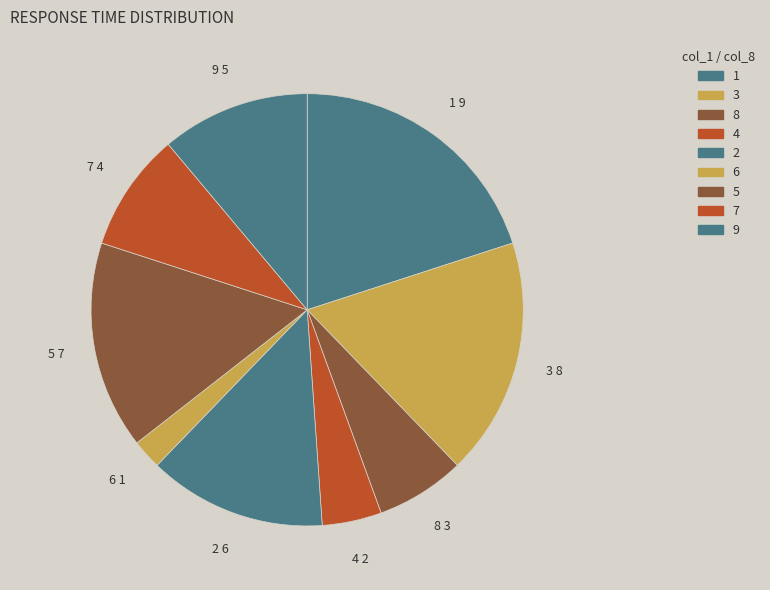

Count the number of slices in the pie.

9